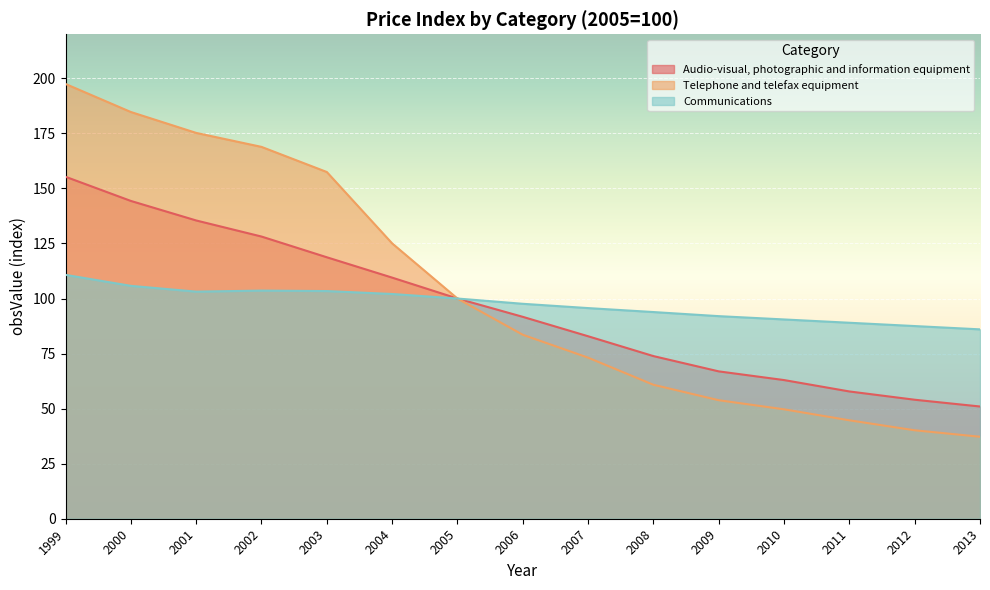

Rank the series at 2004 from lowest to highest value.

Communications, Audio-visual, photographic and information equipment, Telephone and telefax equipment